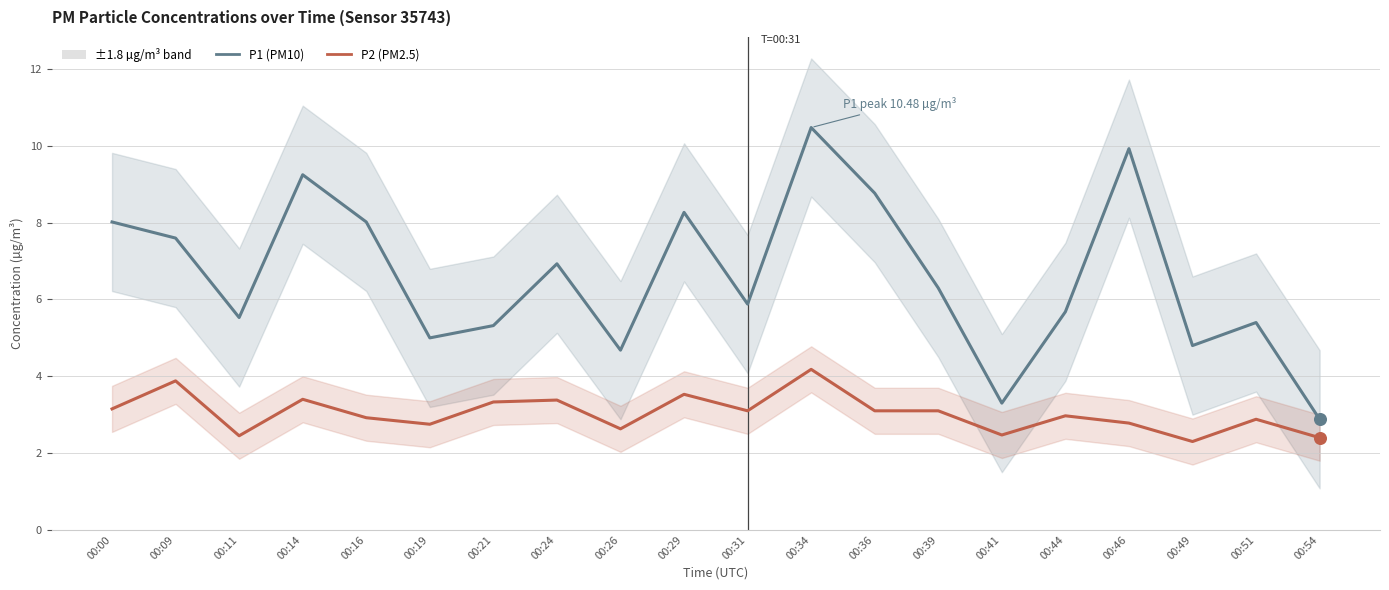

Which series has the largest total across all categories?

P1